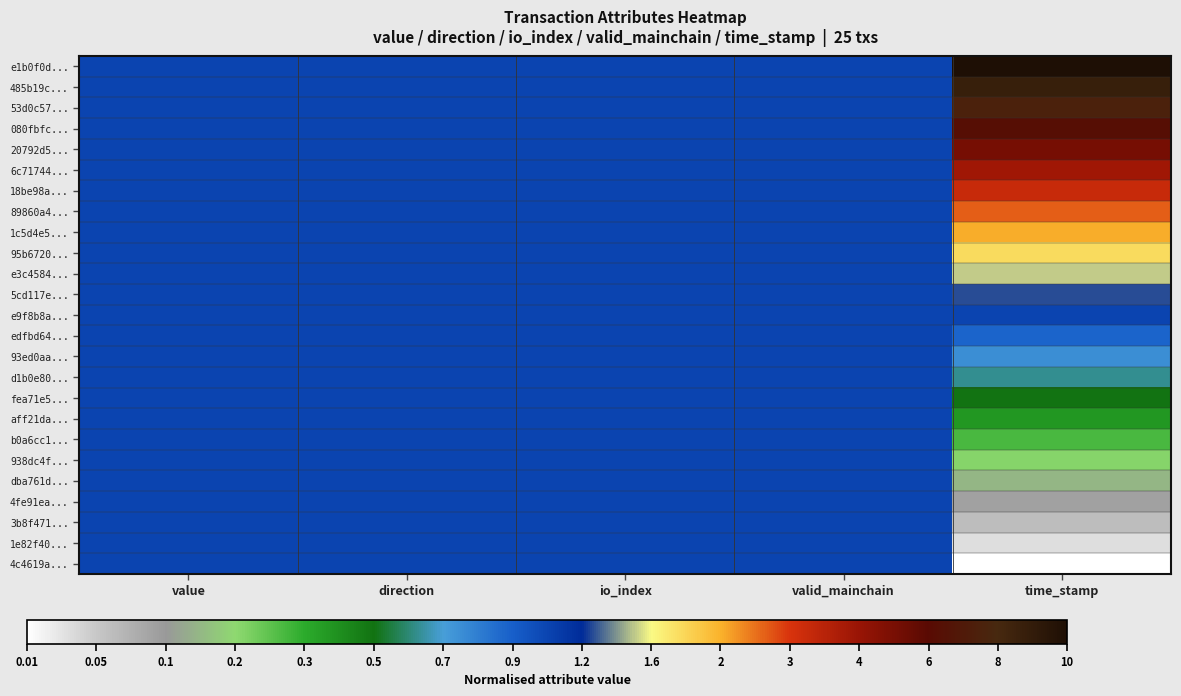

How many distinct data groups are displayed?

25